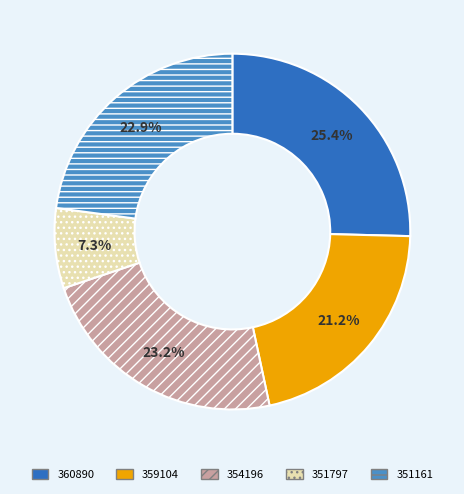

Between 360890 and 351161, which is larger?

360890